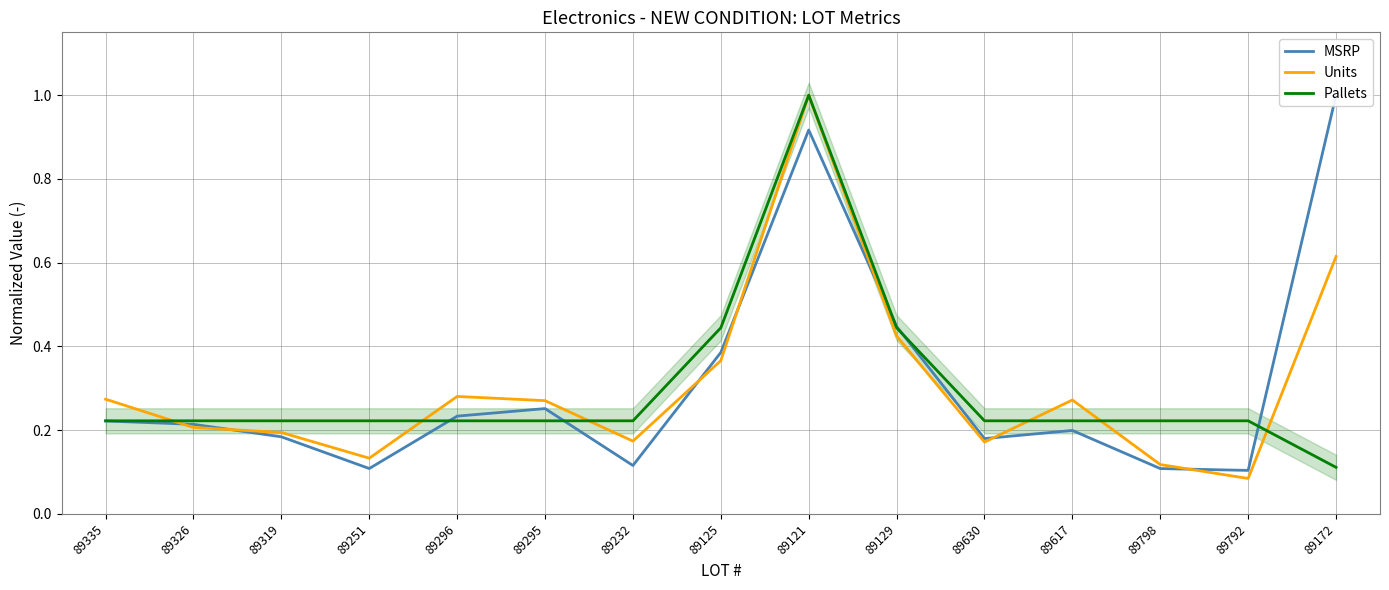

How many distinct data groups are displayed?

3